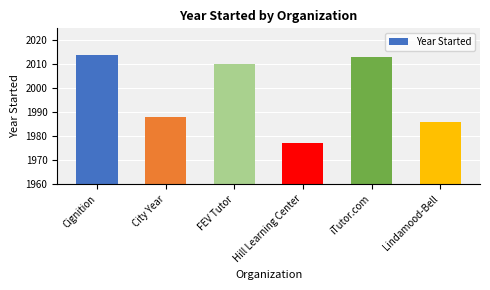

How many data points does each series have?

6